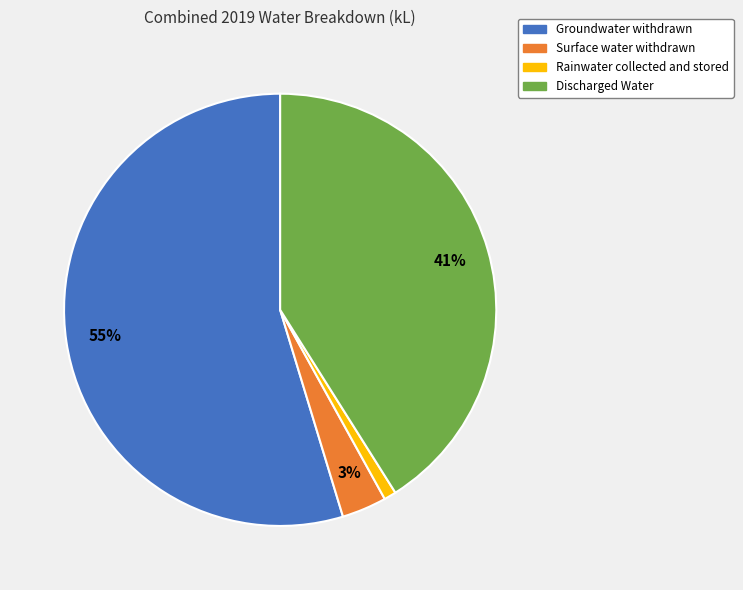

Is there any slice that represents more than half of the pie?

Yes